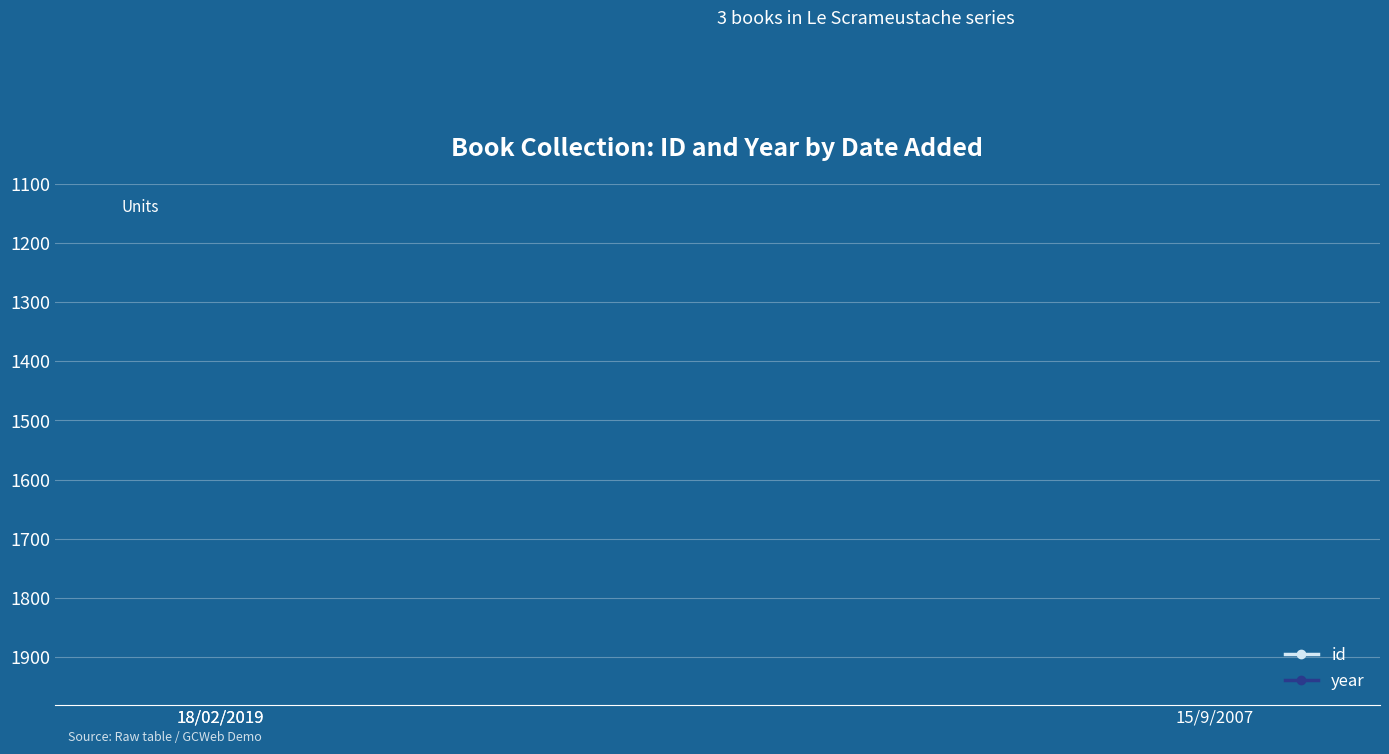

Is it true that year equals 2954 at 15/9/2007?

False